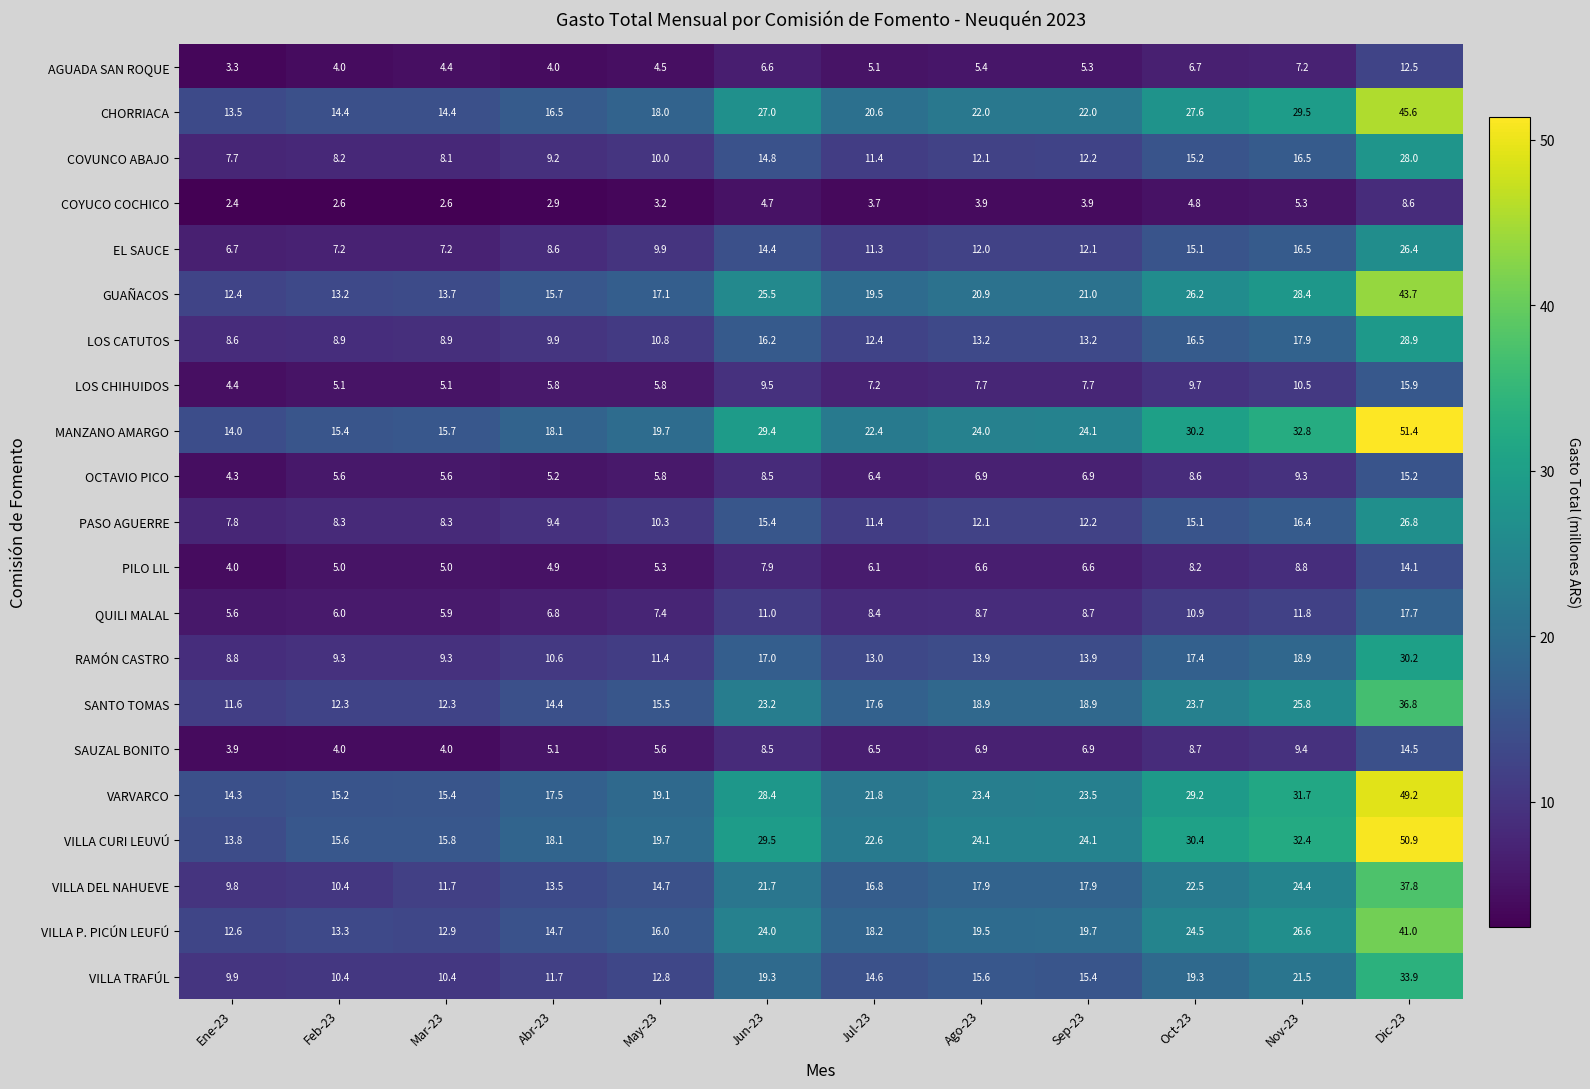

The value of SAUZAL BONITO at Ene-23 is 3.9. True or false?

True